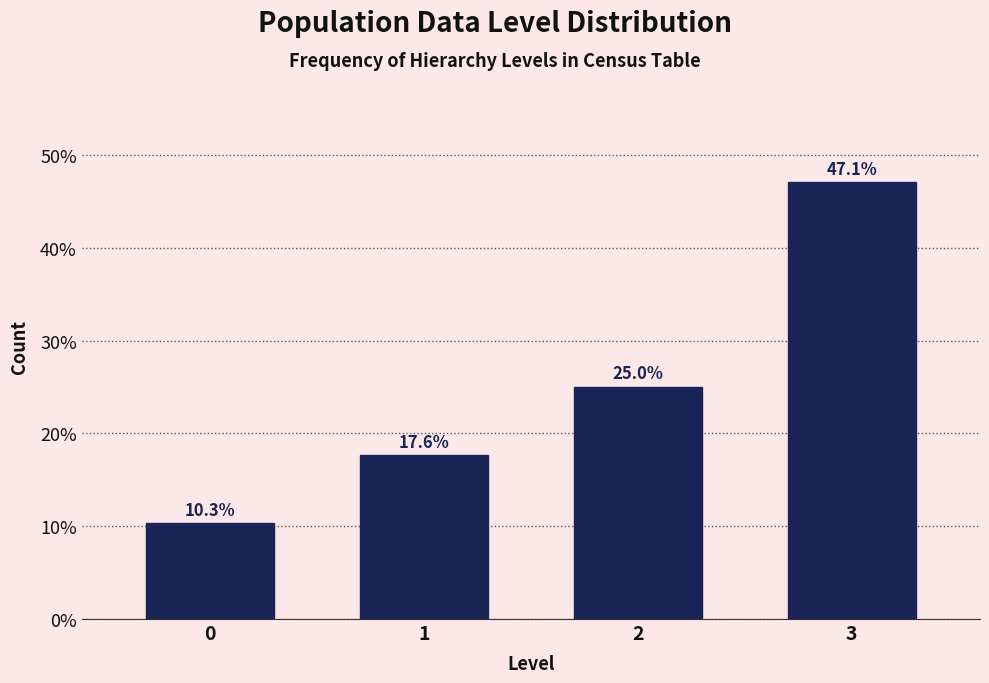

Reading right to left, what are all the values shown in this chart?

47.1	25.0	17.6	10.3